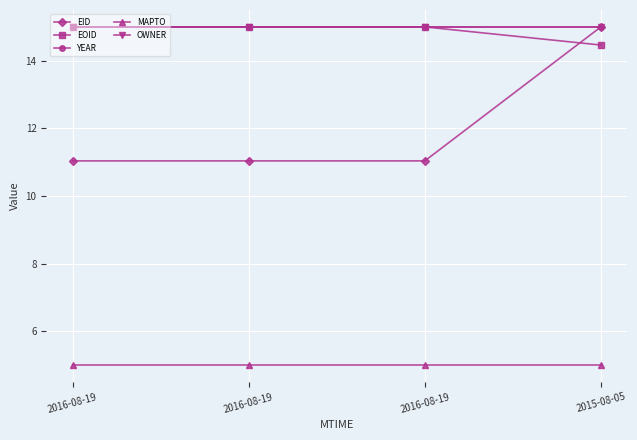

What is the lowest value of the EID series?

11.0